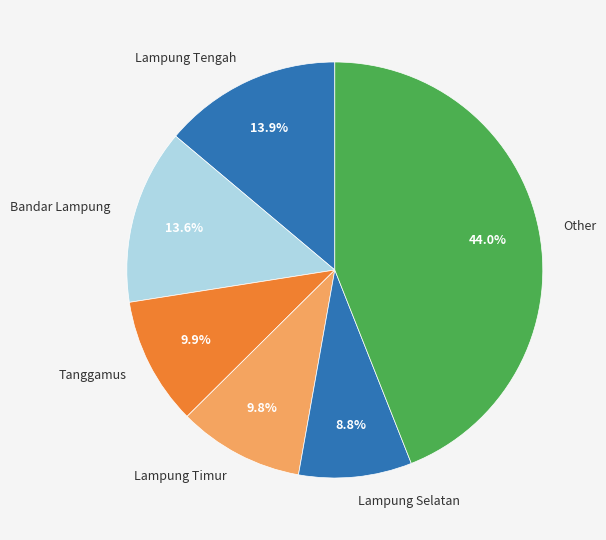

Between Other and Bandar Lampung, which is larger?

Other